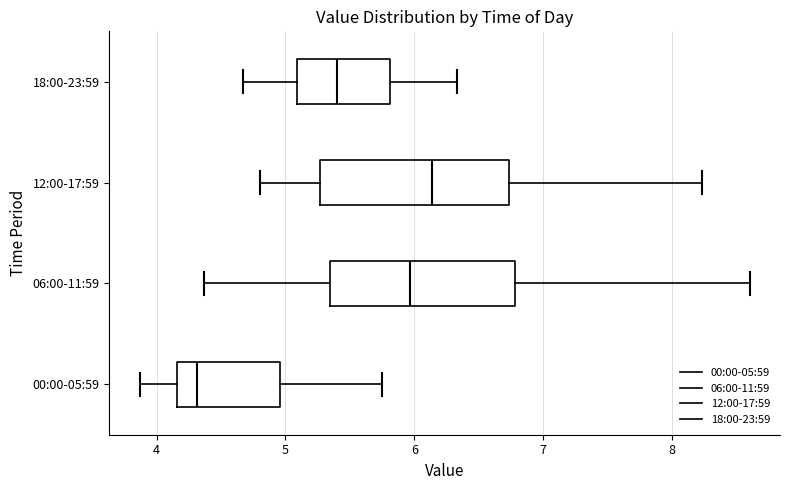

Reading bottom to top, read every box against the x-axis: the position of its median line, the range the box covers, and the ends of its whiskers. The values are not printed on the chart, so give them approximately, as read against the axis.

00:00-05:59: median 4.3, box 4.2 to 5.0, whiskers 3.9 to 5.8
06:00-11:59: median 6.0, box 5.3 to 6.8, whiskers 4.4 to 8.6
12:00-17:59: median 6.1, box 5.3 to 6.7, whiskers 4.8 to 8.2
18:00-23:59: median 5.4, box 5.1 to 5.8, whiskers 4.7 to 6.3